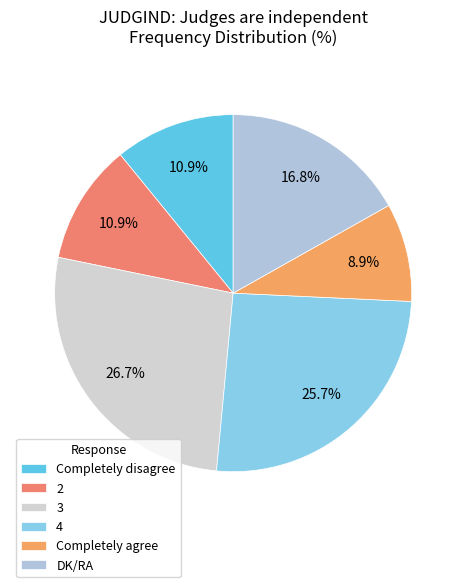

What is the largest slice in the pie chart?

3